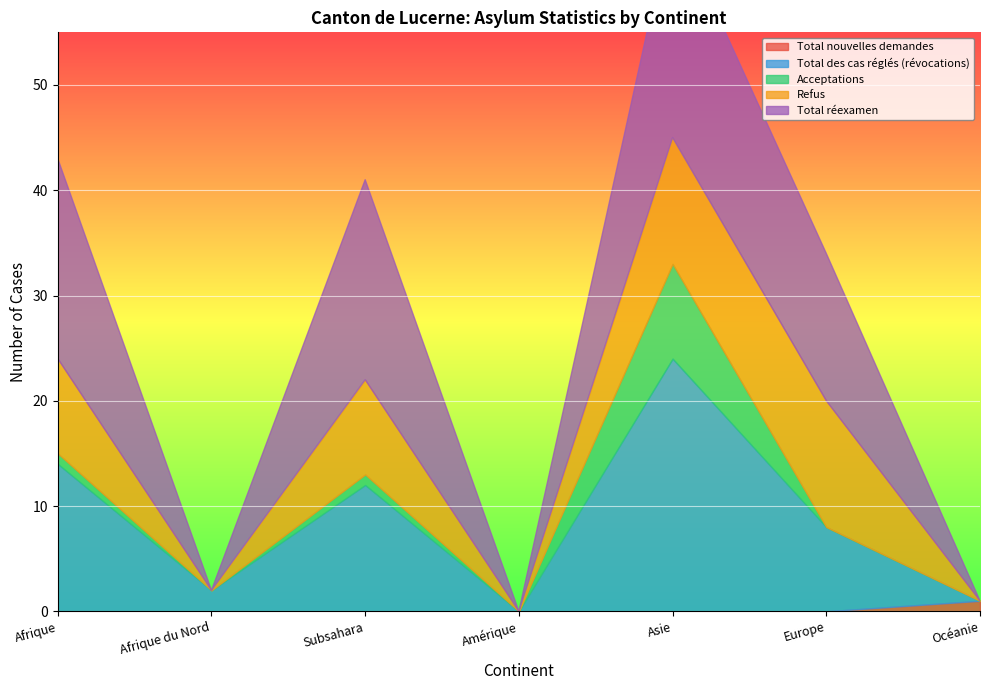

Is the value of Total nouvelles demandes at Afrique du Nord greater than the value of Total réexamen at Subsahara?

No